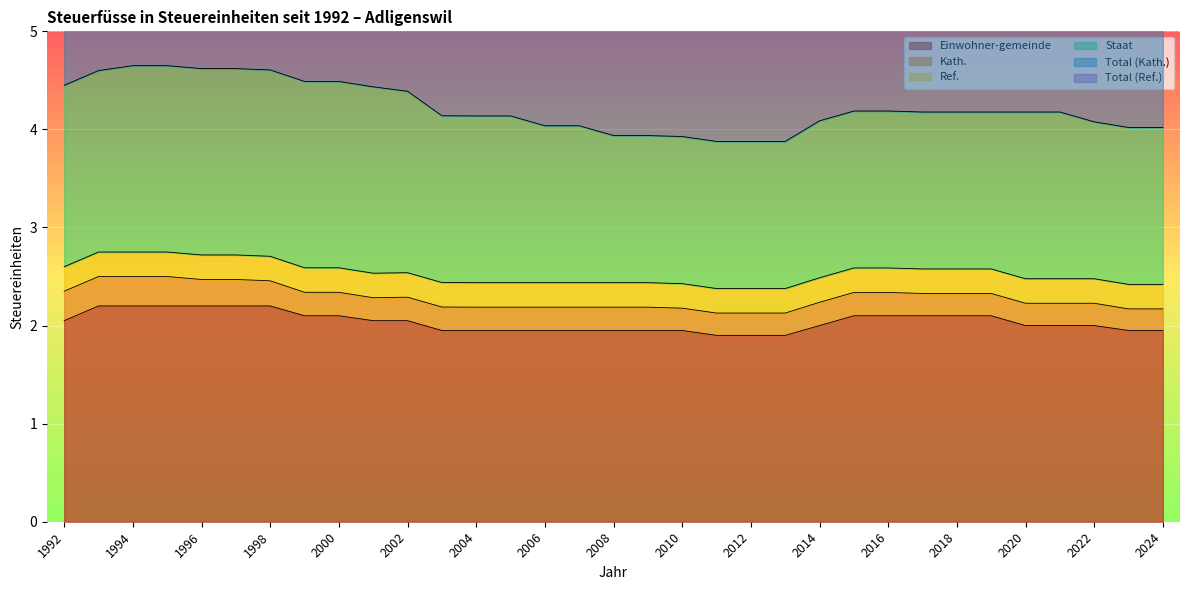

At which label does Einwohner-gemeinde reach its minimum?

2011